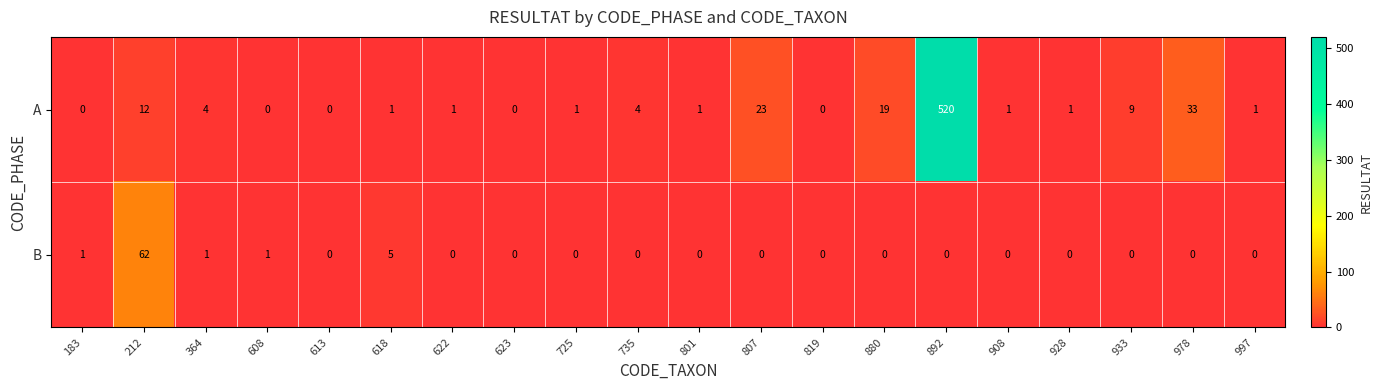

The A series shows 19 at 880. True or false?

True